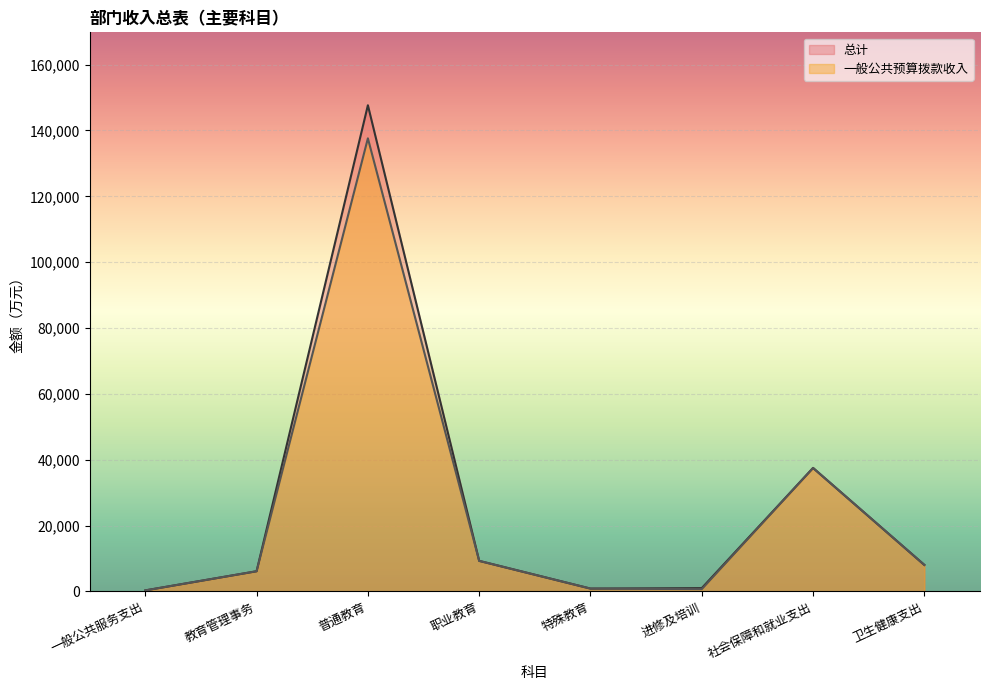

At which label is 总计 closest to 68956?

社会保障和就业支出